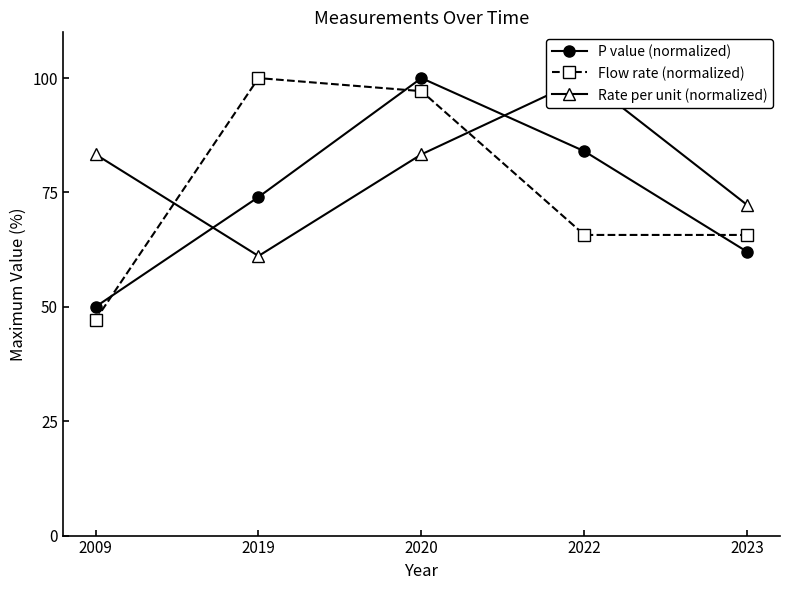

Rank the series by their maximum value, from highest to lowest.

P value (normalized), Flow rate (normalized), Rate per unit (normalized)